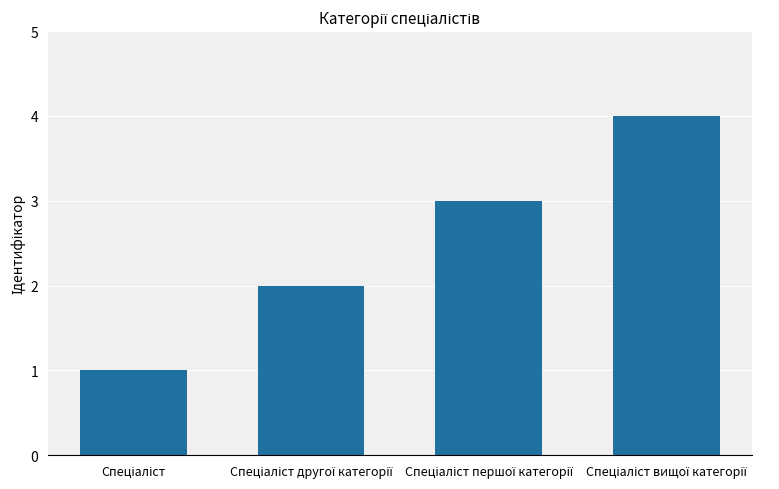

What is the minimum value shown in the chart?

1